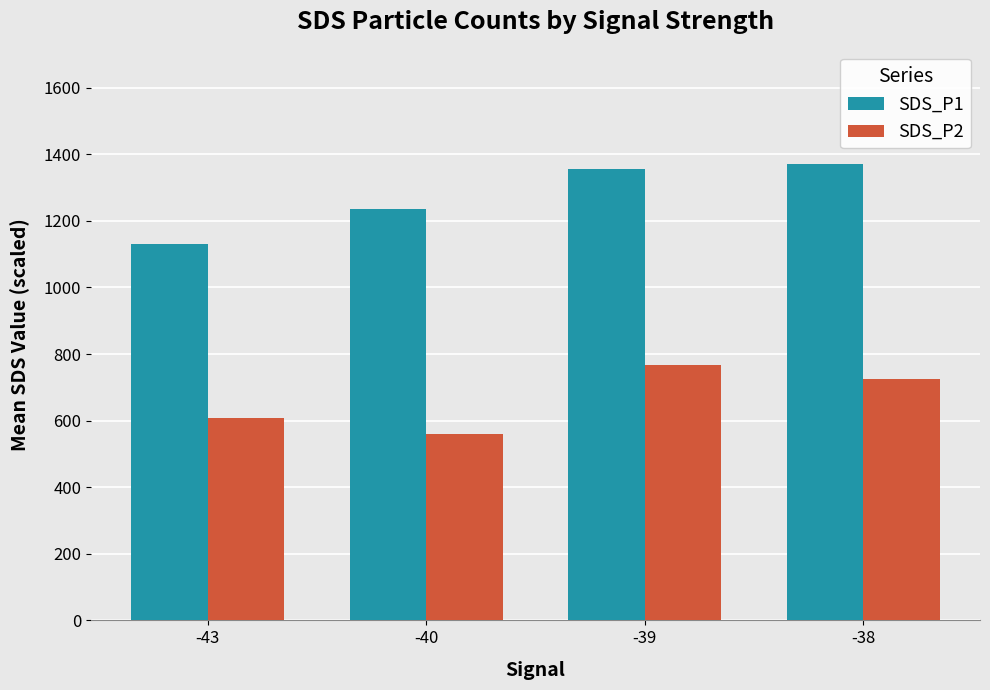

The value of SDS_P1 at -43 is 1807.1. True or false?

False